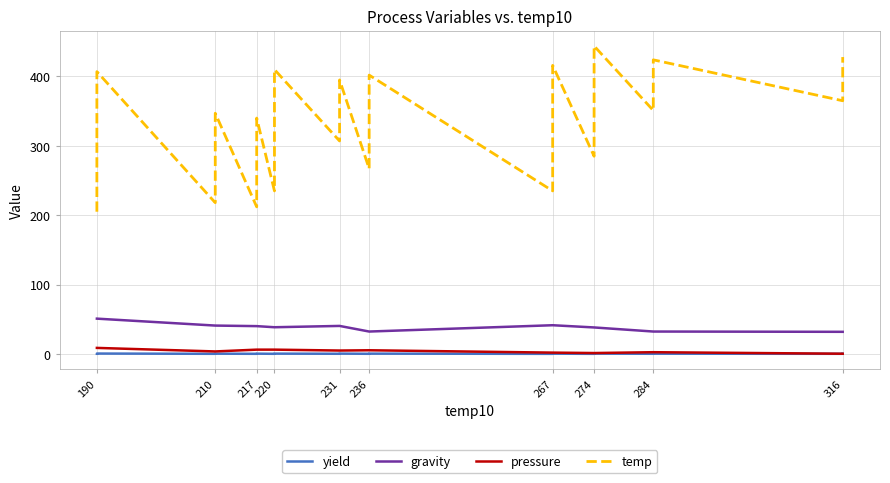

In temp, how many points are lower than both neighbors (excluding endpoints)?

9